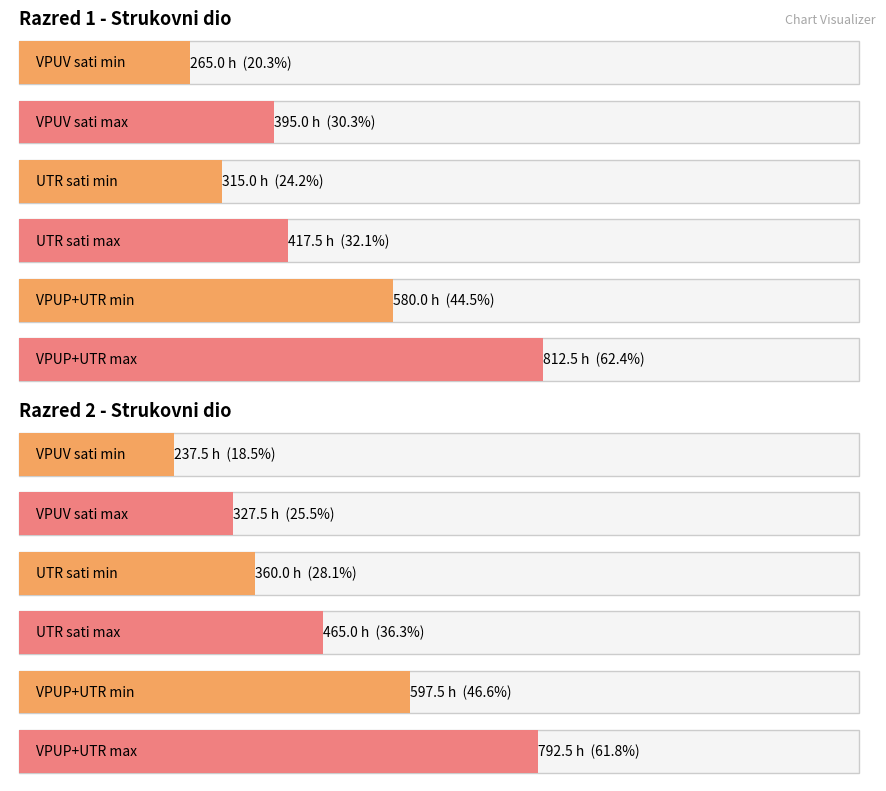

The VPUV sati max series shows 395.0 at Razred 1. True or false?

True